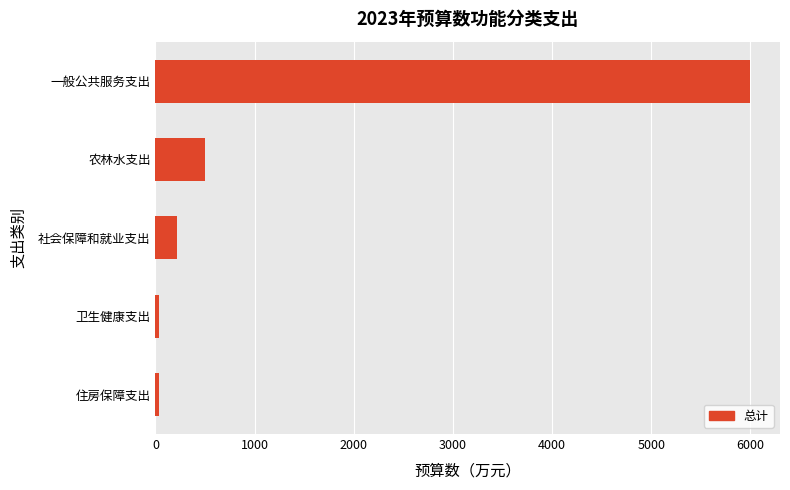

The chart shows a value of 500.0 at 农林水支出. True or false?

True